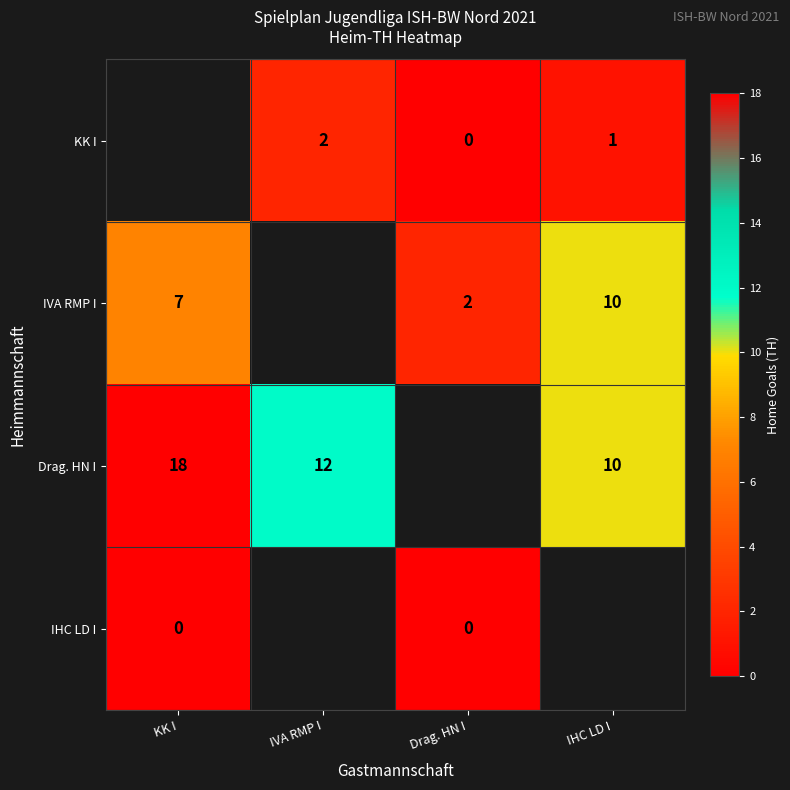

True or false: IVA RMP I has a value of 3 at Drag. HN I.

False